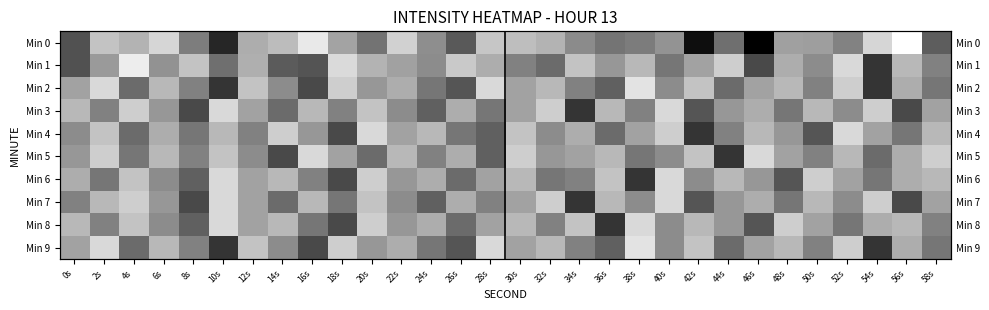

What is the sum of the Min 3 values at 28s and 44s?

-265.0